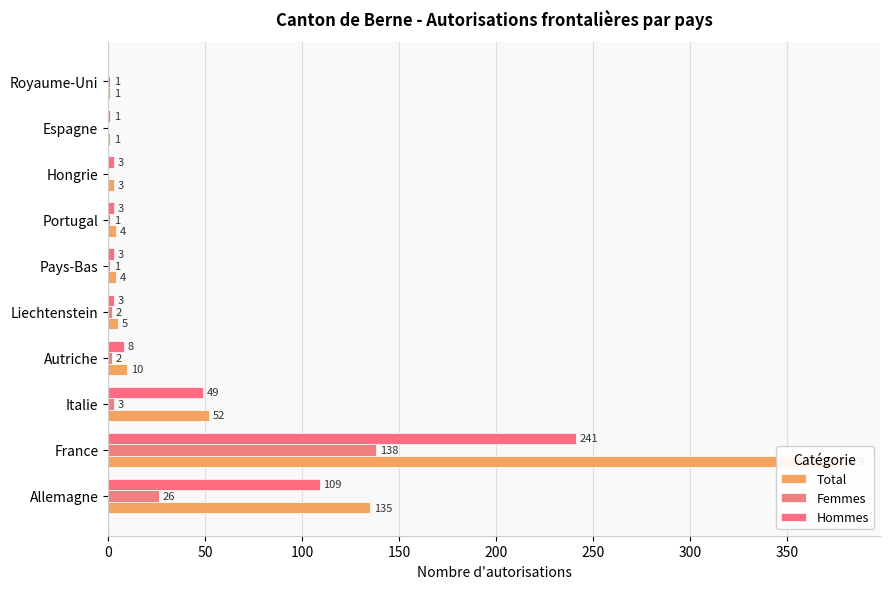

Rank the series by their average value, from highest to lowest.

Total, Hommes, Femmes